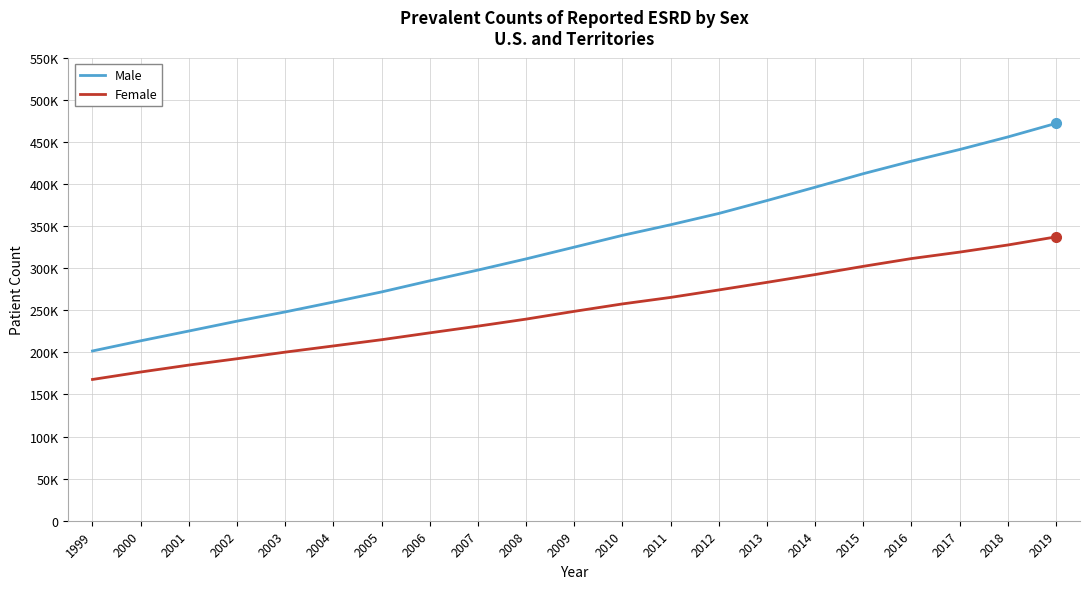

Is this an area chart (filled region under the line)?

No